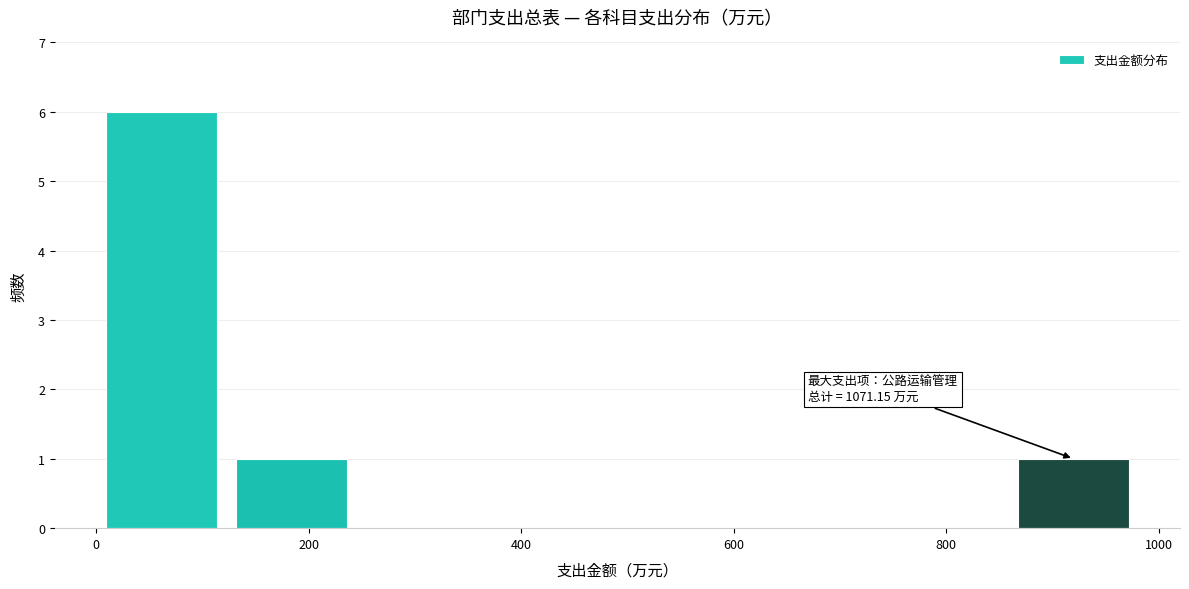

Over which range of the x-axis is the bar tallest?

0 to 120